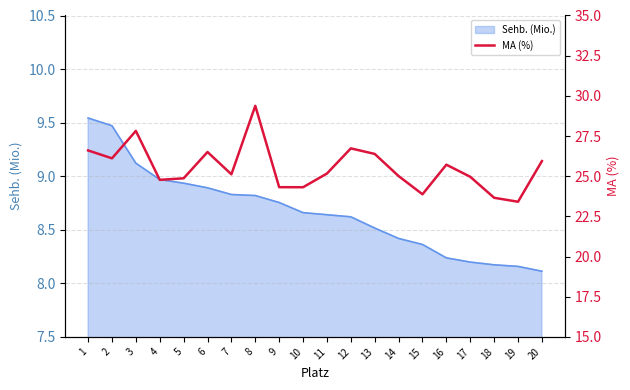

The Sehb. (Mio.) series shows 12.2 at 17. True or false?

False